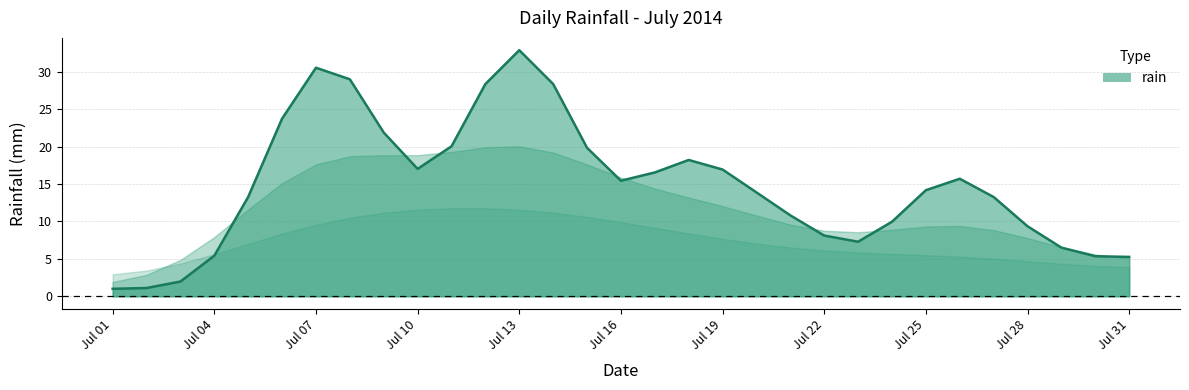

What is the difference between the maximum and minimum values?

31.9